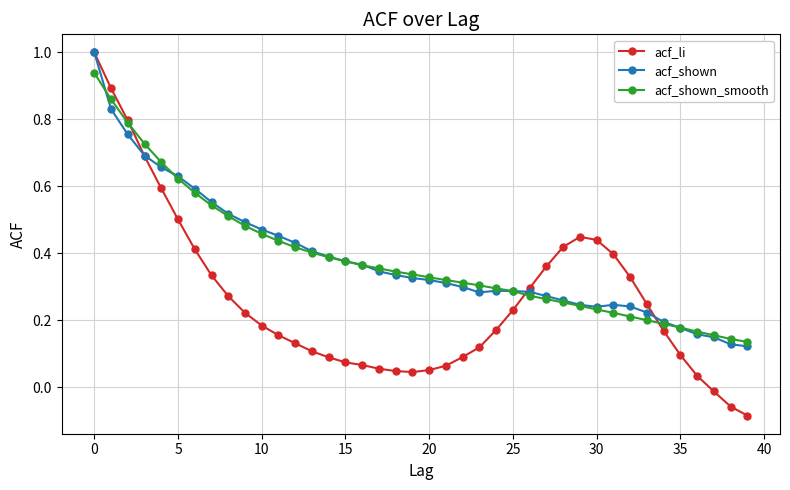

Which series has the widest spread of values?

acf_li